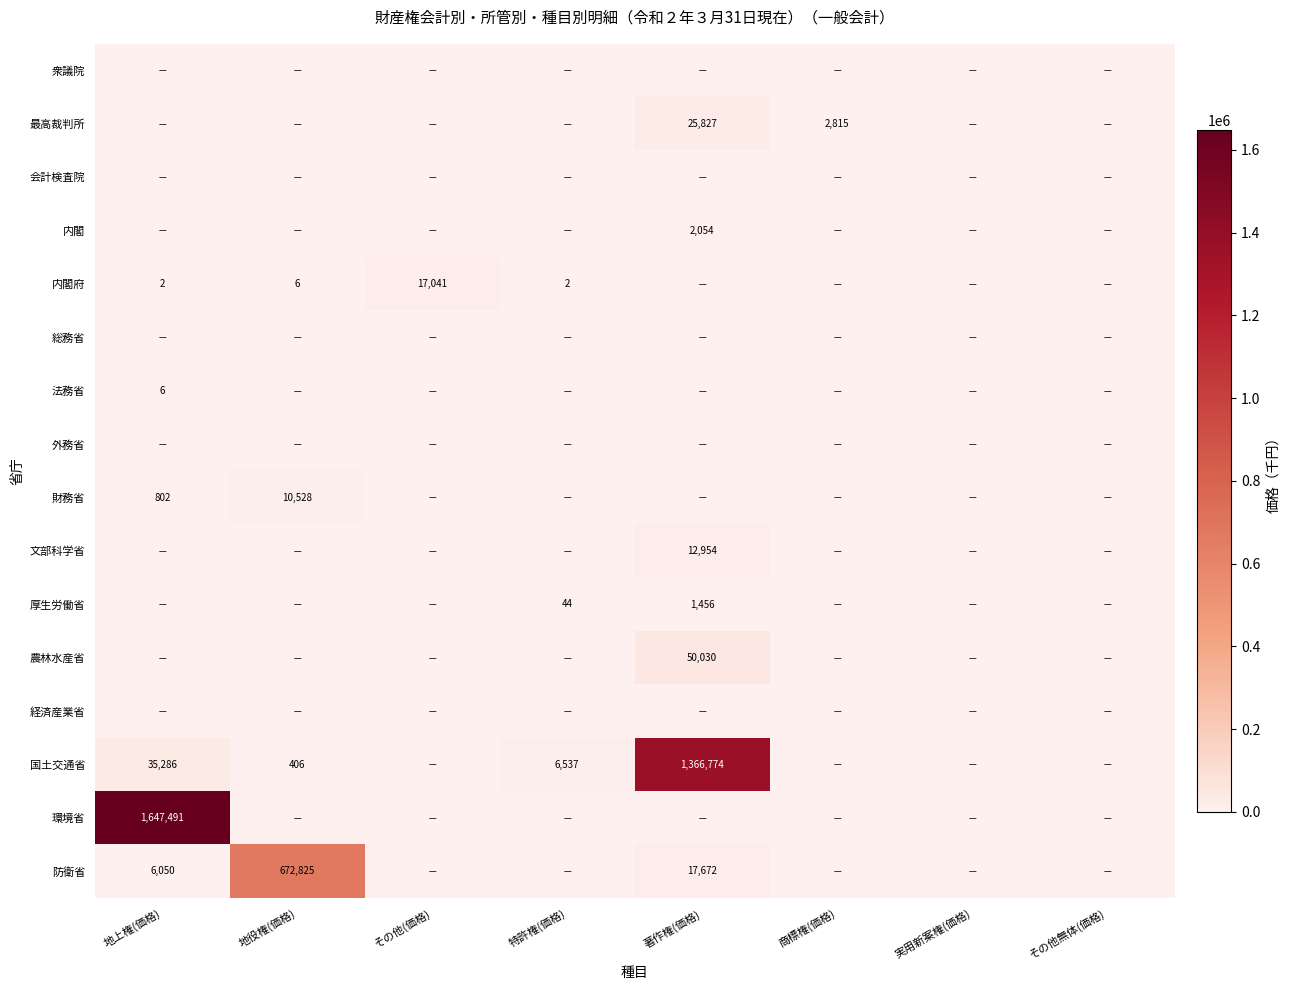

The 厚生労働省 series shows 44 at 特許権(価格). True or false?

True